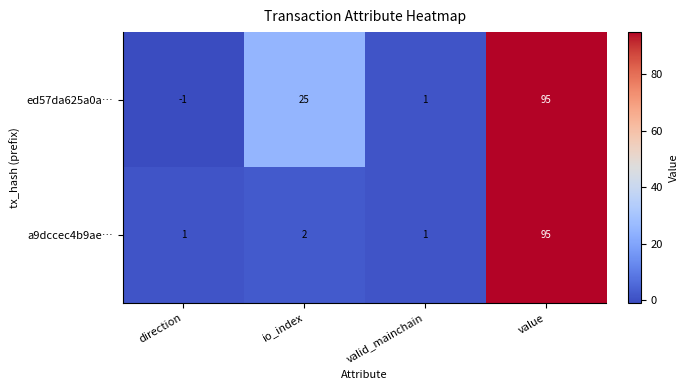

Which series has the largest range (max minus min)?

ed57da625a0a…